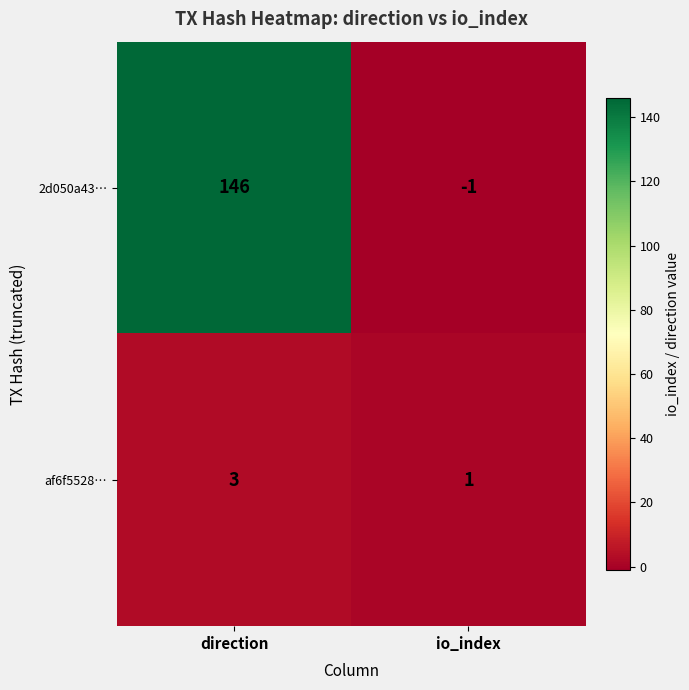

What is the difference between the 2d050a43… values at direction and io_index?

147